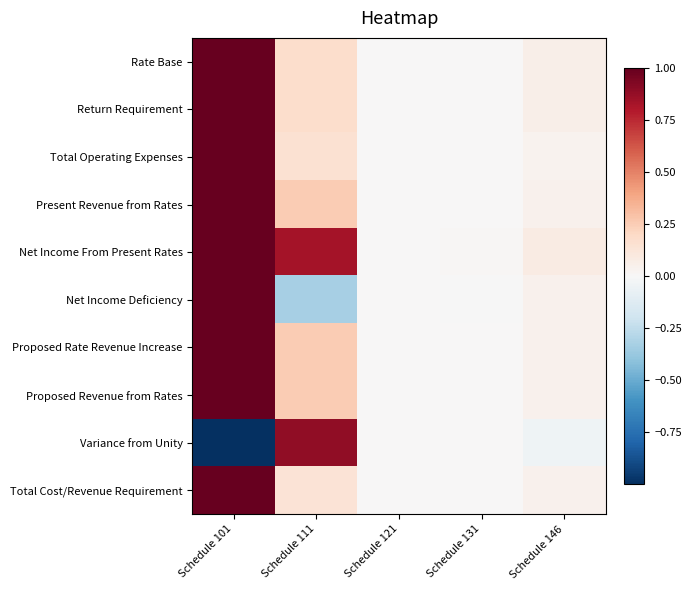

Reading left to right, extract all data points from this chart.

Rate Base: Schedule 101=1.0	Schedule 111=0.2	Schedule 121=0.0	Schedule 131=0.0	Schedule 146=0.1
Return Requirement: Schedule 101=1.0	Schedule 111=0.2	Schedule 121=0.0	Schedule 131=0.0	Schedule 146=0.1
Total Operating Expenses: Schedule 101=1.0	Schedule 111=0.2	Schedule 121=0.0	Schedule 131=0.0	Schedule 146=0.0
Present Revenue from Rates: Schedule 101=1.0	Schedule 111=0.3	Schedule 121=0.0	Schedule 131=0.0	Schedule 146=0.0
Net Income From Present Rates: Schedule 101=1.0	Schedule 111=0.8	Schedule 121=0.0	Schedule 131=0.0	Schedule 146=0.1
Net Income Deficiency: Schedule 101=1.0	Schedule 111=-0.3	Schedule 121=0.0	Schedule 131=-0.0	Schedule 146=0.0
Proposed Rate Revenue Increase: Schedule 101=1.0	Schedule 111=0.3	Schedule 121=0.0	Schedule 131=0.0	Schedule 146=0.0
Proposed Revenue from Rates: Schedule 101=1.0	Schedule 111=0.3	Schedule 121=0.0	Schedule 131=0.0	Schedule 146=0.0
Variance from Unity: Schedule 101=-1.0	Schedule 111=0.9	Schedule 121=0.0	Schedule 131=0.0	Schedule 146=-0.0
Total Cost/Revenue Requirement: Schedule 101=1.0	Schedule 111=0.1	Schedule 121=0.0	Schedule 131=0.0	Schedule 146=0.0